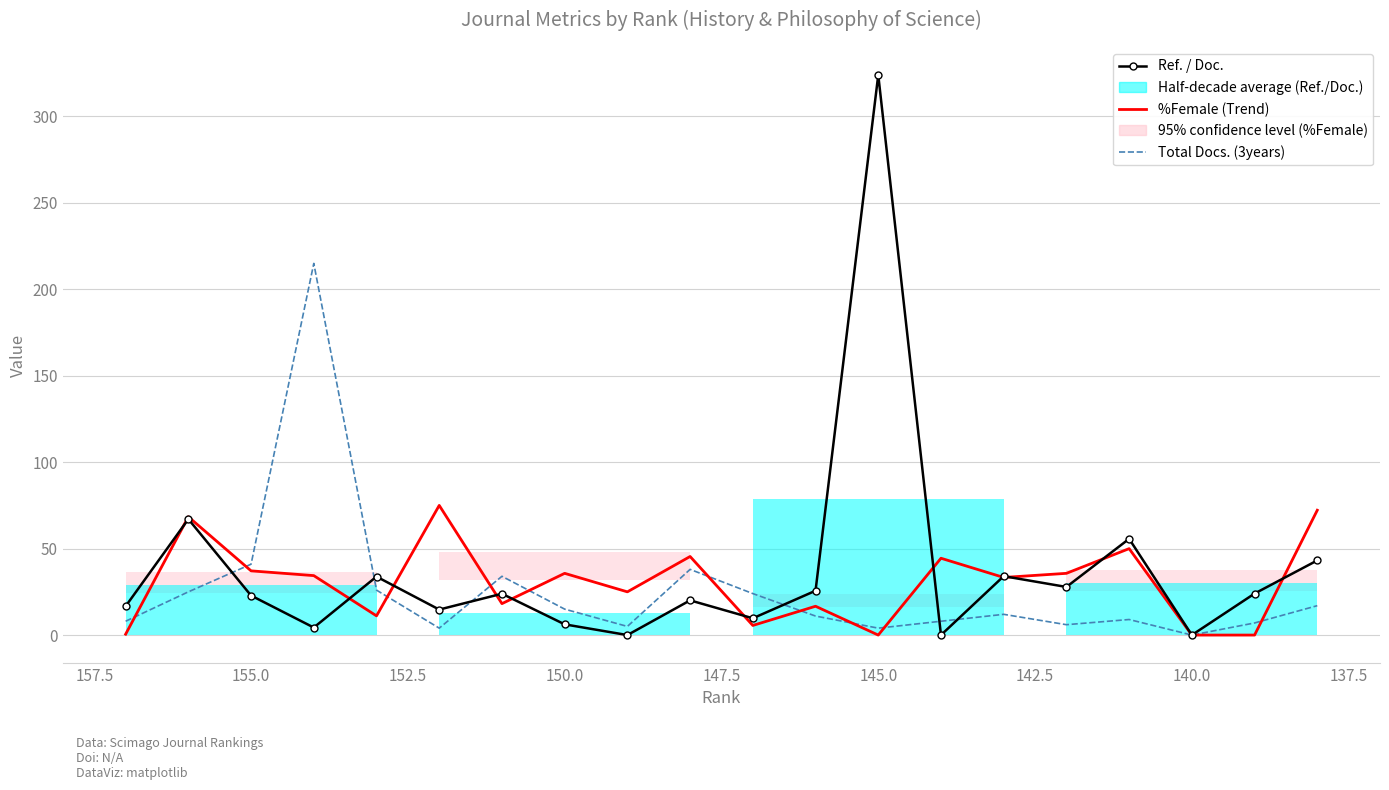

Reading left to right, transcribe all the data shown in this chart.

Ref. / Doc.: 16.7	67.1	22.9	4.3	33.8	14.8	23.9	6.2	0.0	20.1	9.7	25.6	324.0	0.0	34.1	27.8	55.7	0.0	24.0	43.2
%Female (Trend): 0.5	68.4	37.1	34.4	11.1	75.0	18.2	35.7	25.0	45.5	5.6	16.7	0.0	44.4	33.3	35.7	50.0	0.0	0.0	72.2
Total Docs. (3years): 8.0	25.0	41.0	215.0	26.0	4.0	34.0	15.0	5.0	38.0	24.0	11.0	4.0	8.0	12.0	6.0	9.0	0.0	7.0	17.0